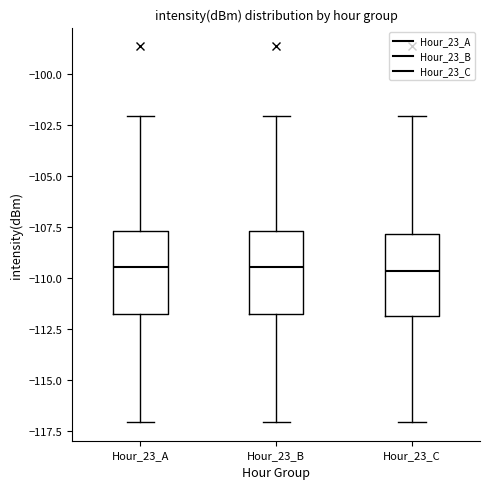

Where does the lower whisker of the box for Hour_23_B end on the y-axis? The values are not printed on the chart, so give them approximately, as read against the axis.

-117.0